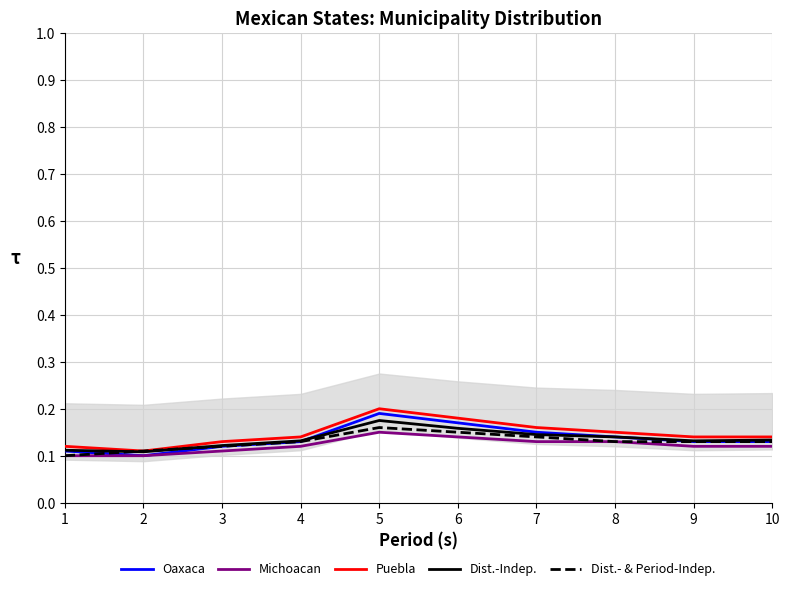

What is the minimum value for Oaxaca?

0.1